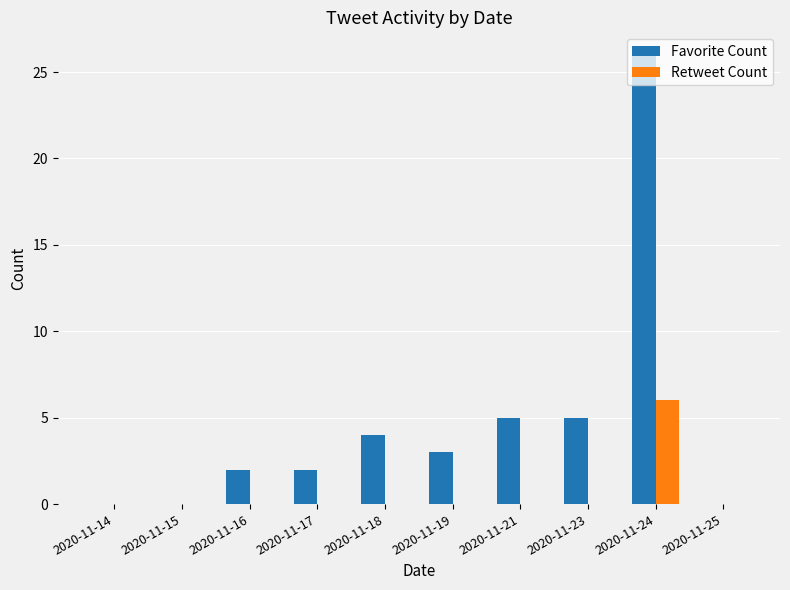

Reading right to left, extract all data points from this chart.

Favorite Count: 2020-11-25=0	2020-11-24=26	2020-11-23=5	2020-11-21=5	2020-11-19=3	2020-11-18=4	2020-11-17=2	2020-11-16=2	2020-11-15=0	2020-11-14=0
Retweet Count: 2020-11-25=0	2020-11-24=6	2020-11-23=0	2020-11-21=0	2020-11-19=0	2020-11-18=0	2020-11-17=0	2020-11-16=0	2020-11-15=0	2020-11-14=0